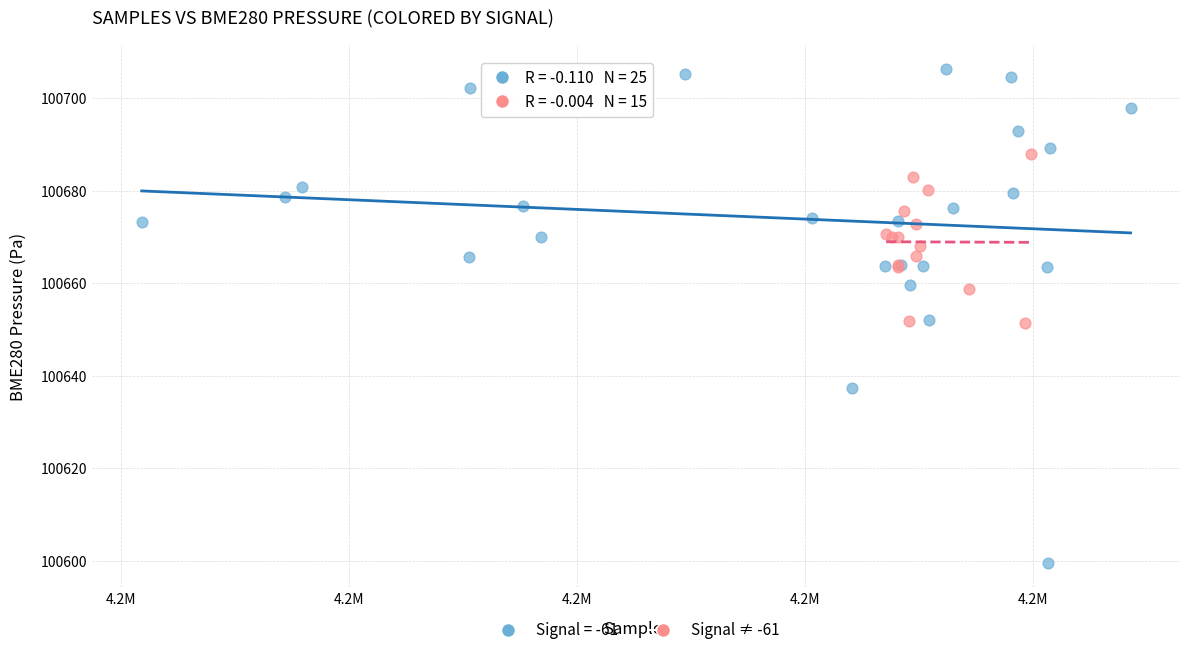

Which series has the widest spread of Y values?

Signal = -61